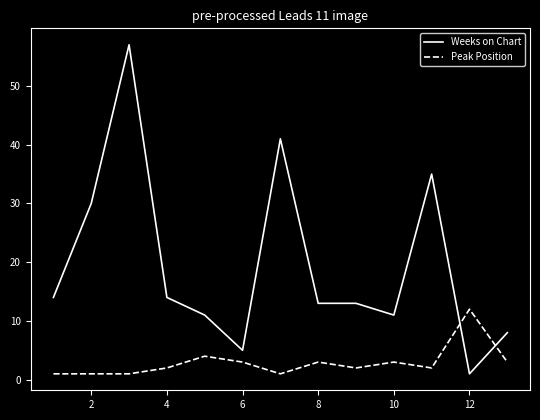

Rank the series by their maximum value, from highest to lowest.

Weeks on Chart, Peak Position